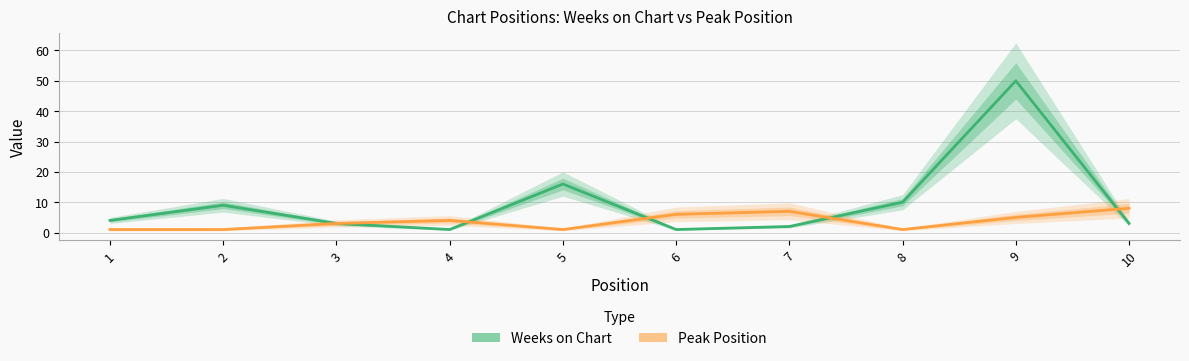

True or false: Weeks on Chart has more than 1 interior local peaks.

True